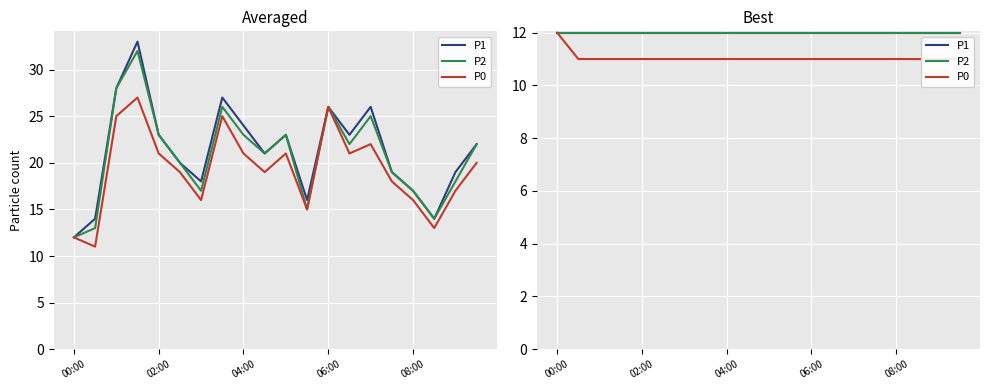

What are all the series names shown in the legend?

P1, P2, P0